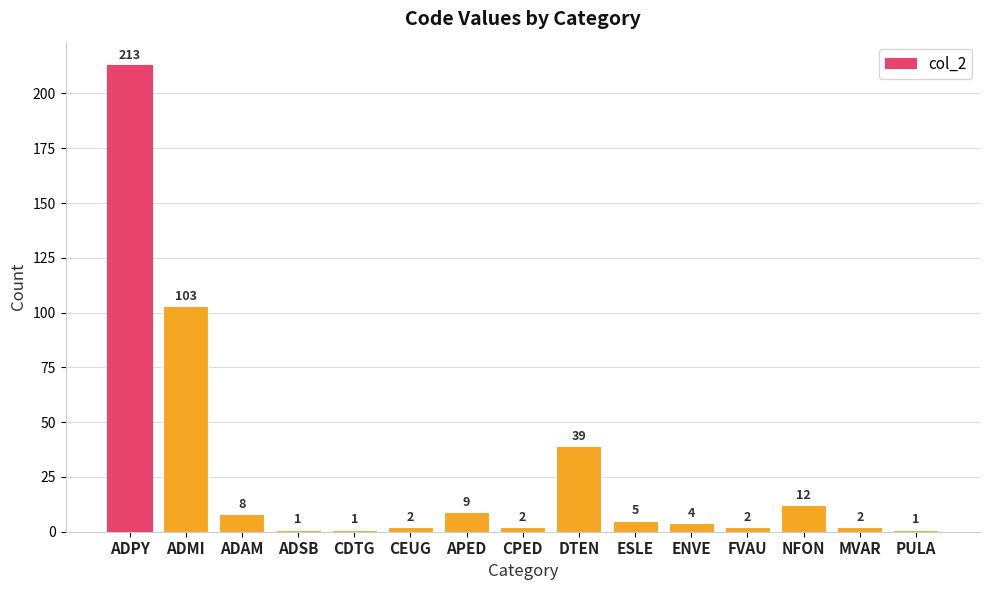

What is the sum of the values at APED and ADAM?

17